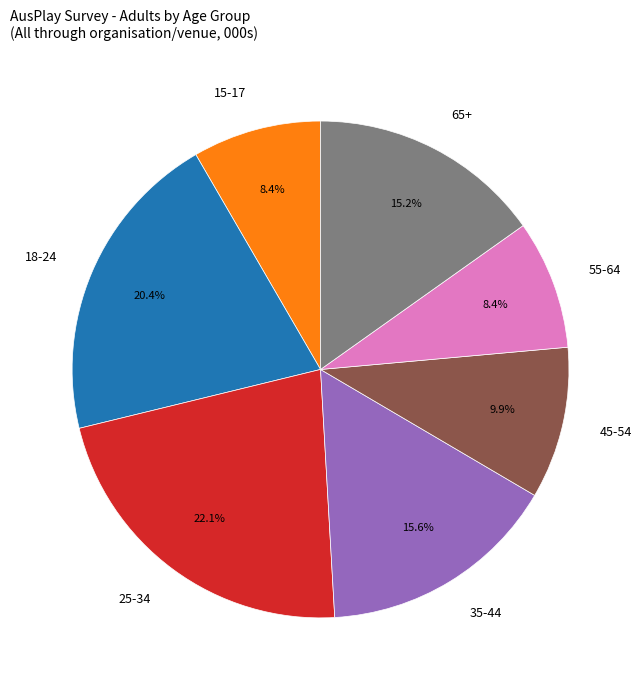

Does any single category account for the majority?

No